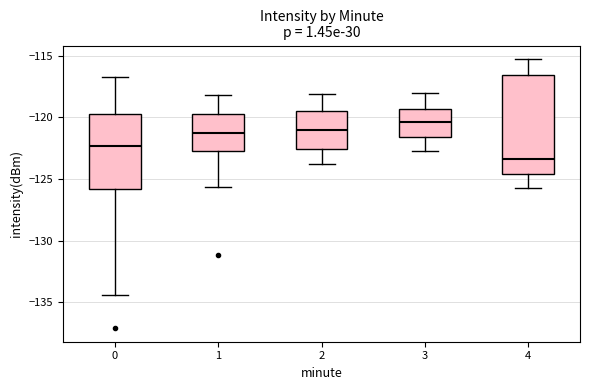

Reading left to right, transcribe this box plot: for each box, give where its median line is, the range the box spans, and where its two whiskers end, as read against the y-axis. The values are not printed on the chart, so give them approximately, as read against the axis.

0: median -122.5, box -126.0 to -120.0, whiskers -134.5 to -116.5
1: median -121.5, box -122.5 to -119.5, whiskers -125.5 to -118.0
2: median -121.0, box -122.5 to -119.5, whiskers -124.0 to -118.0
3: median -120.5, box -121.5 to -119.5, whiskers -122.5 to -118.0
4: median -123.5, box -124.5 to -116.5, whiskers -125.5 to -115.0